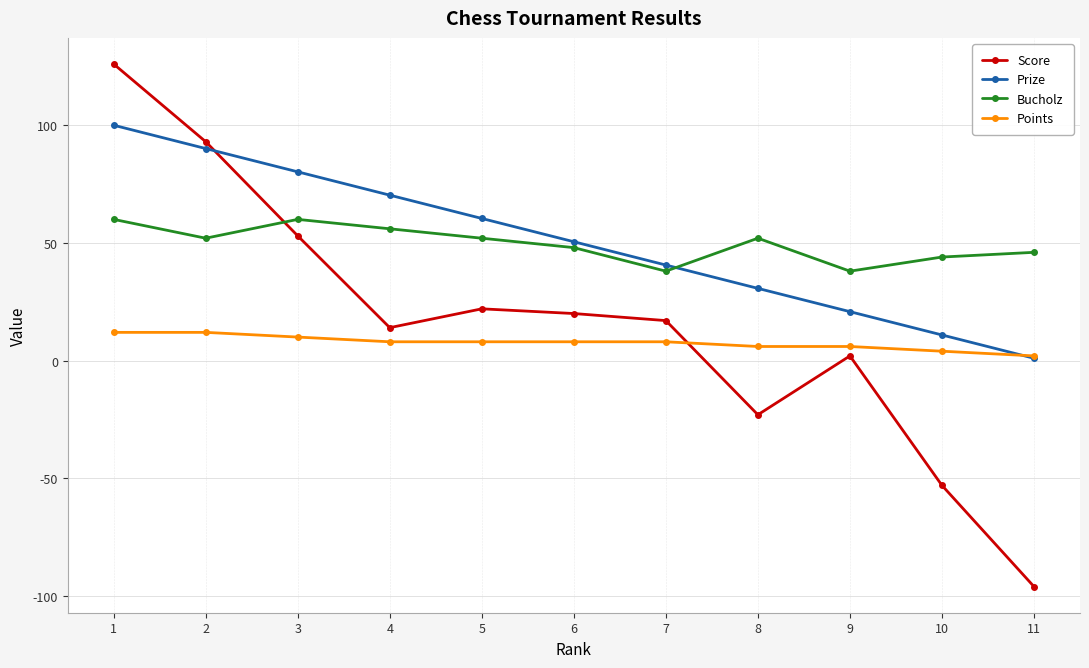

What are all the series names shown in the legend?

Score, Prize, Bucholz, Points